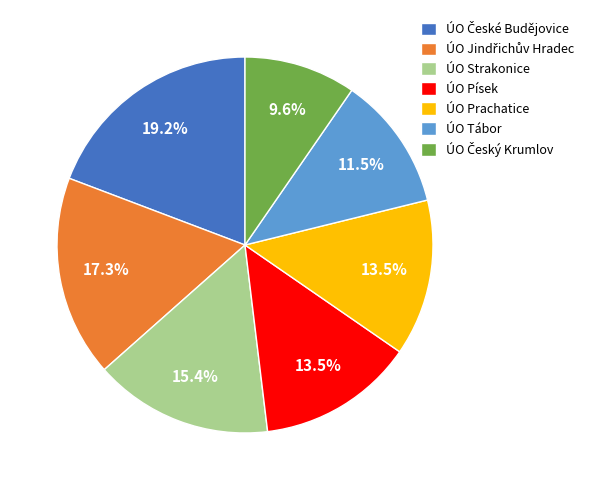

Does ÚO Písek represent more than half of the total?

No